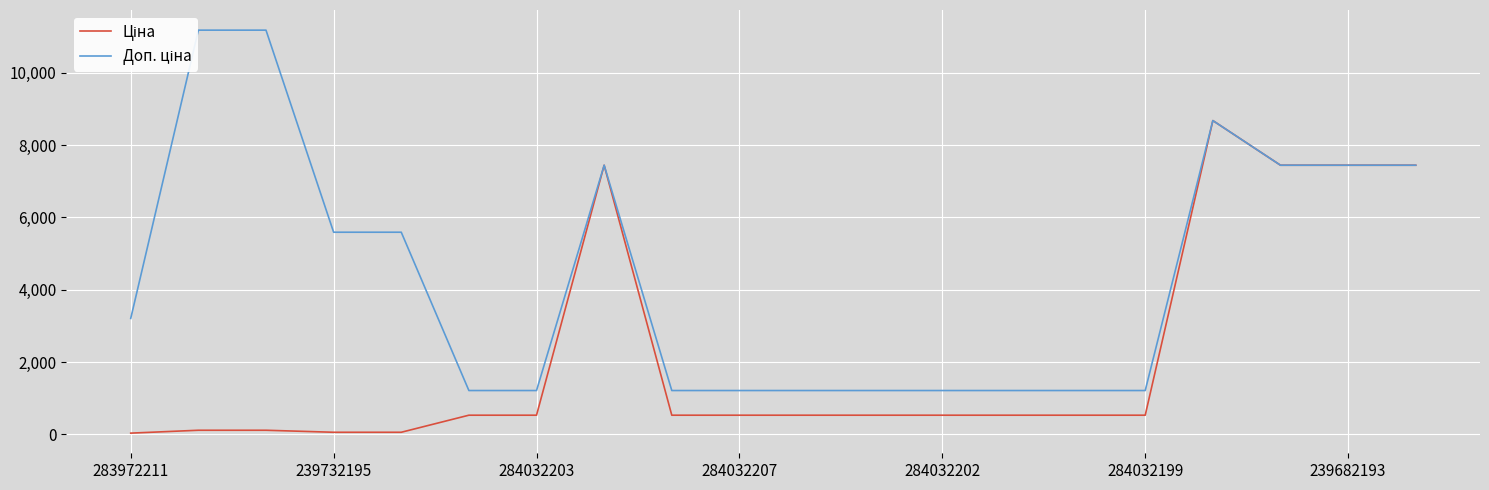

What is the highest value of the Ціна series?

8679.5